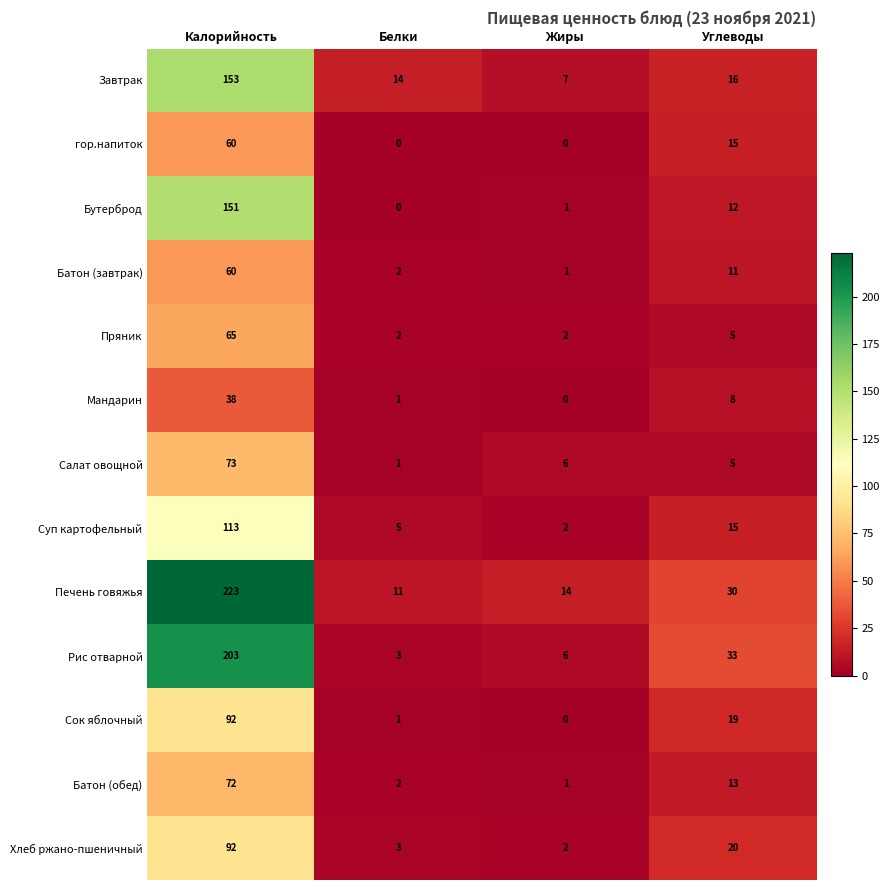

What is the maximum value shown in the chart?

223